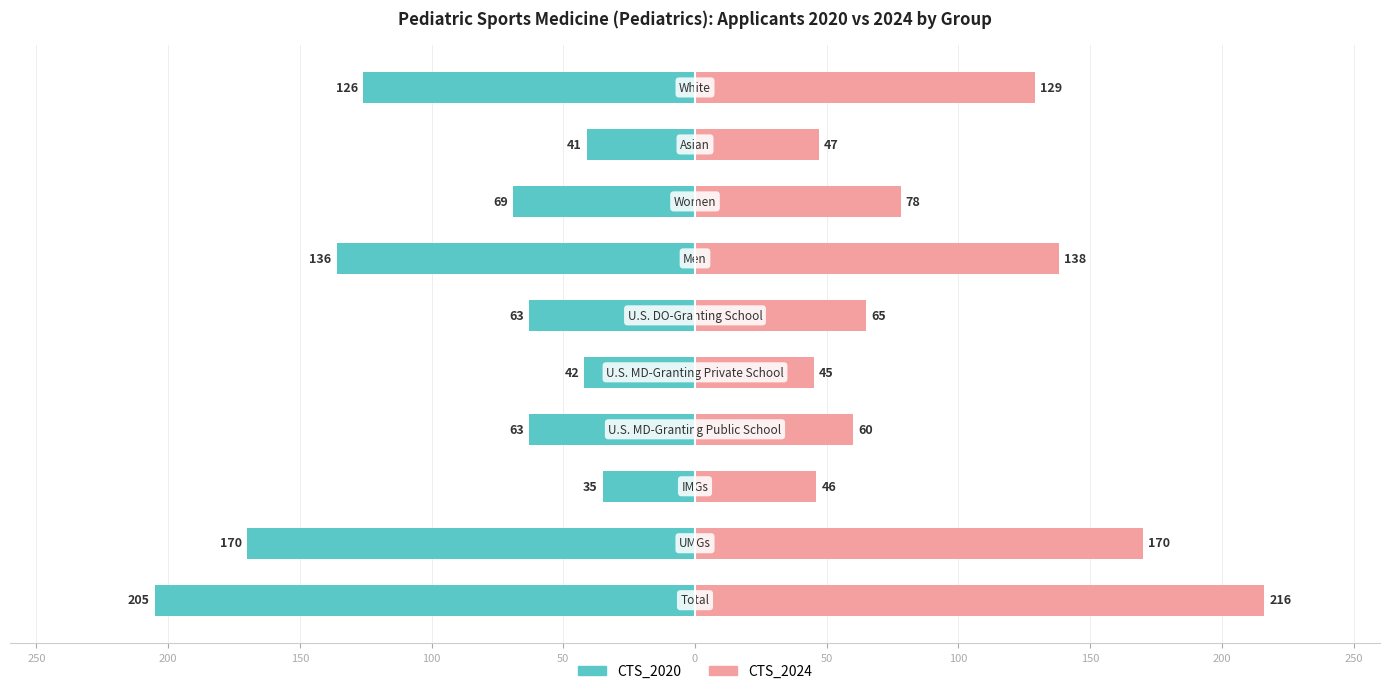

What is the greatest value displayed?

216